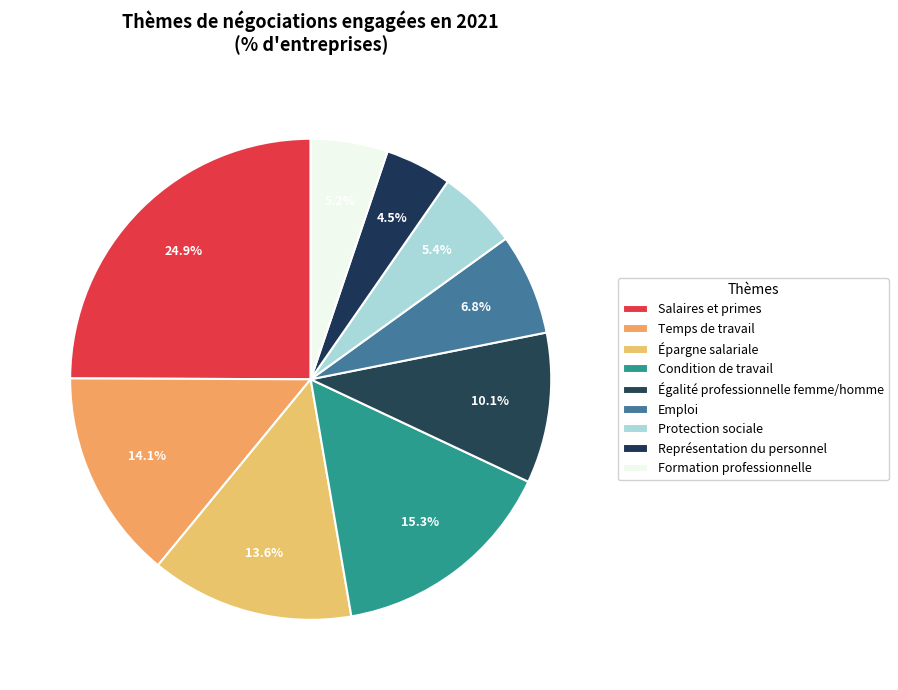

Which slice is the smallest?

Représentation du personnel